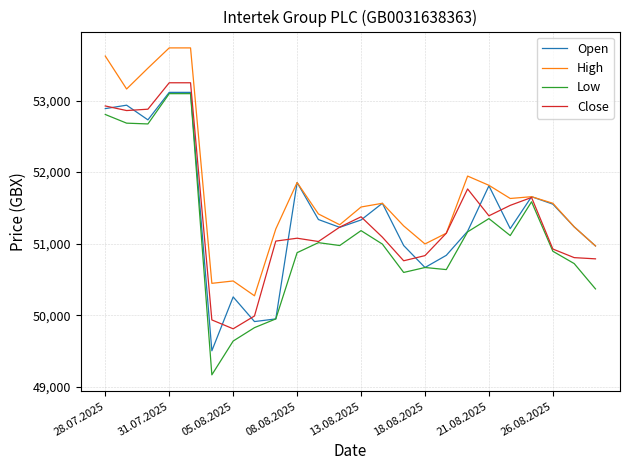

What is the minimum value for High?

50273